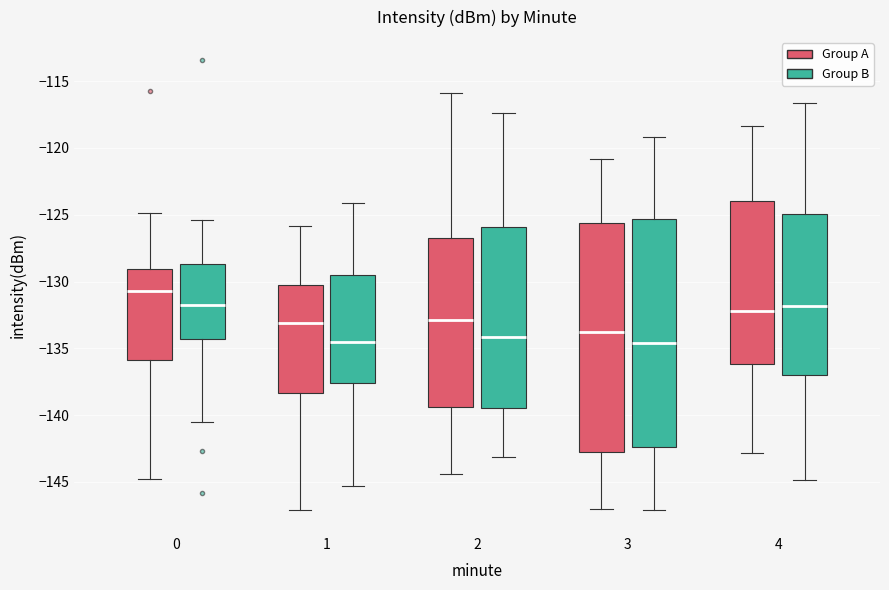

Where is the lower edge of the box for 2 (Group B) on the y-axis? The values are not printed on the chart, so give them approximately, as read against the axis.

-139.5